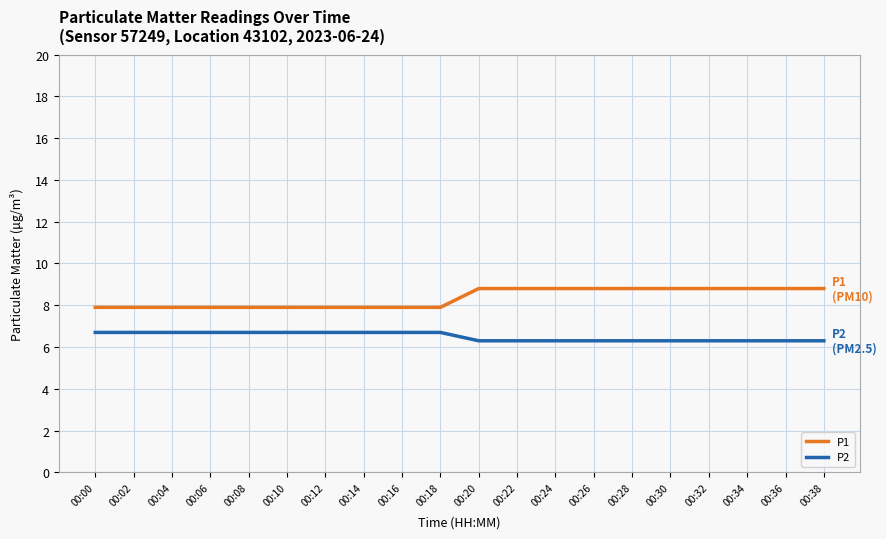

What is the sum of all P2 values?

130.0